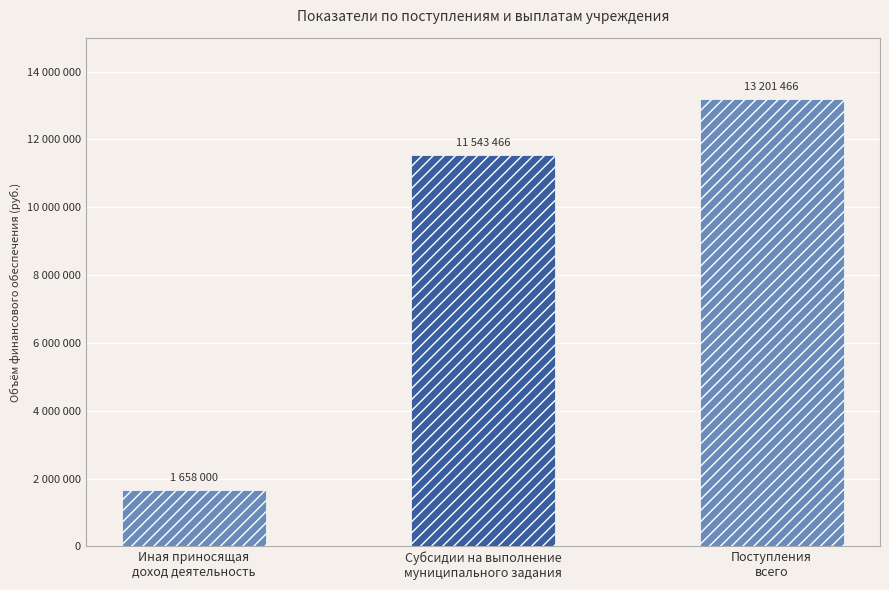

At which label does the data first exceed 11543466?

Поступления
всего